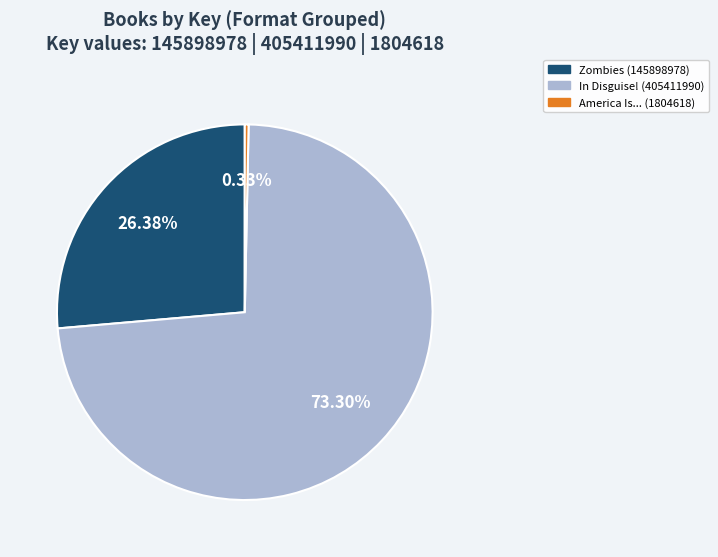

Combined, do In Disguise! (405411990) and Zombies (145898978) account for over 50%?

Yes